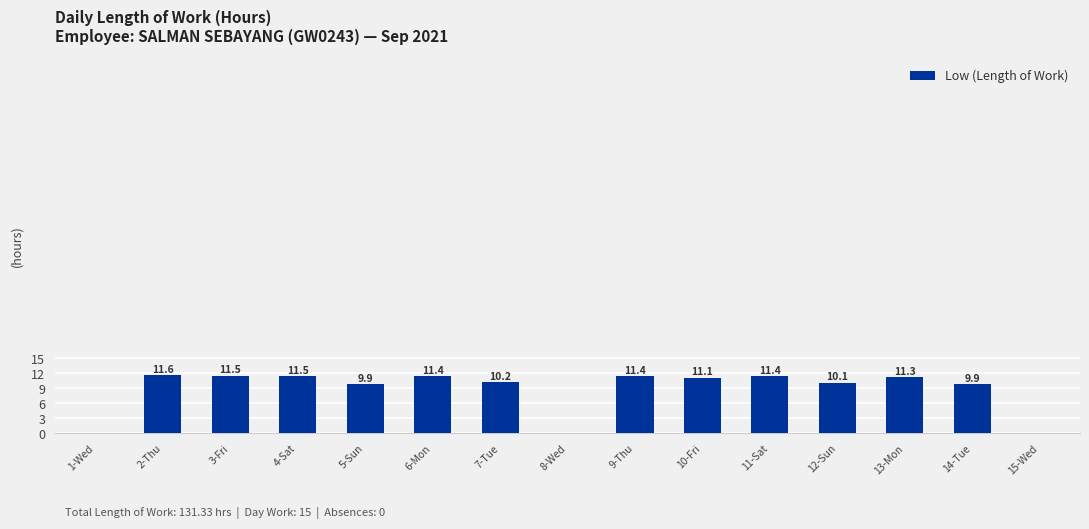

The value at 9-Thu is 20.3. True or false?

False